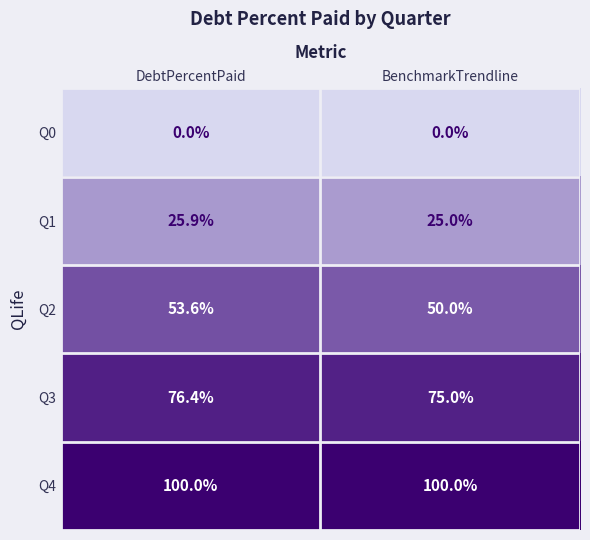

What is the total value across all series at BenchmarkTrendline?

250.0